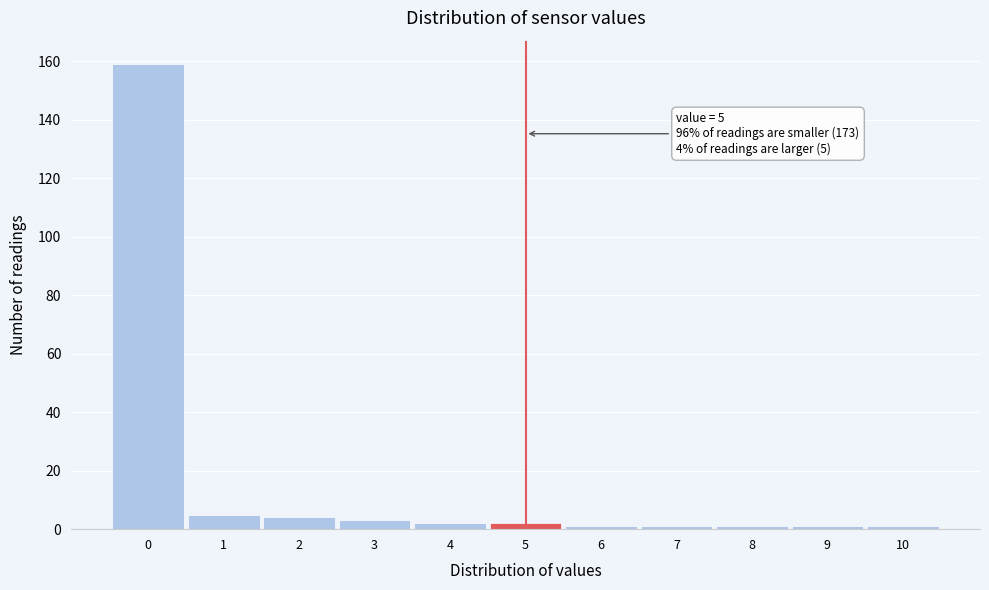

Over which range of the x-axis is the bar tallest?

-0.5 to 0.5